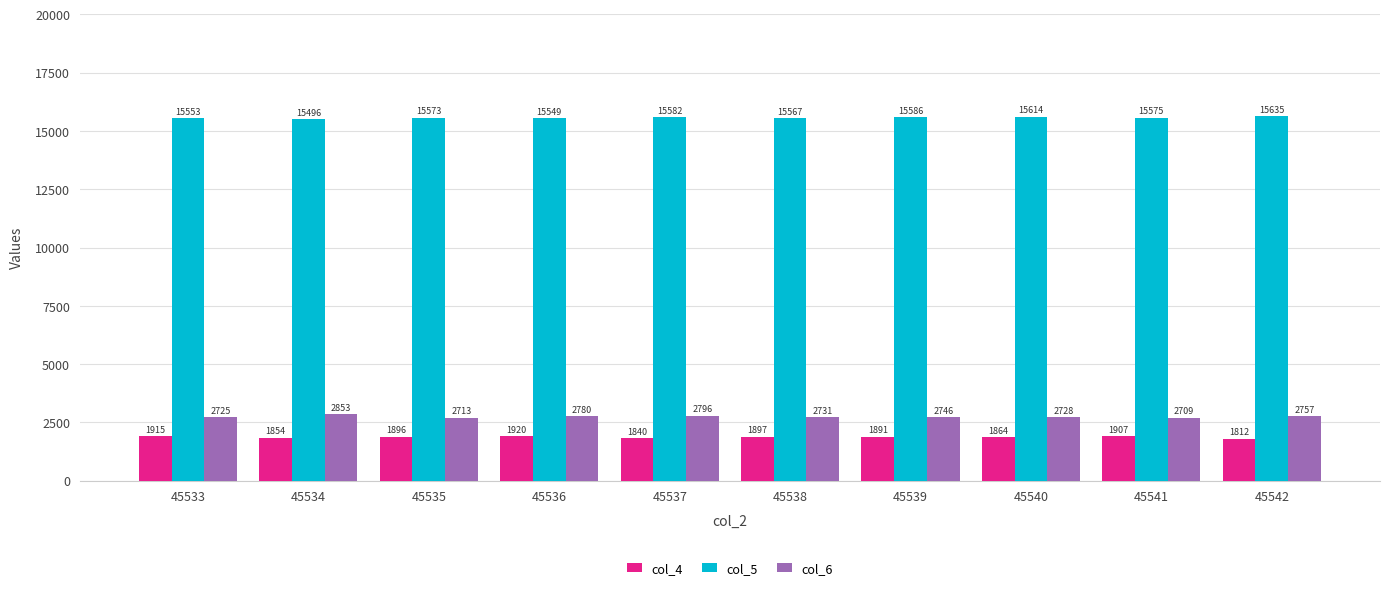

Which series has the widest spread of values?

col_6